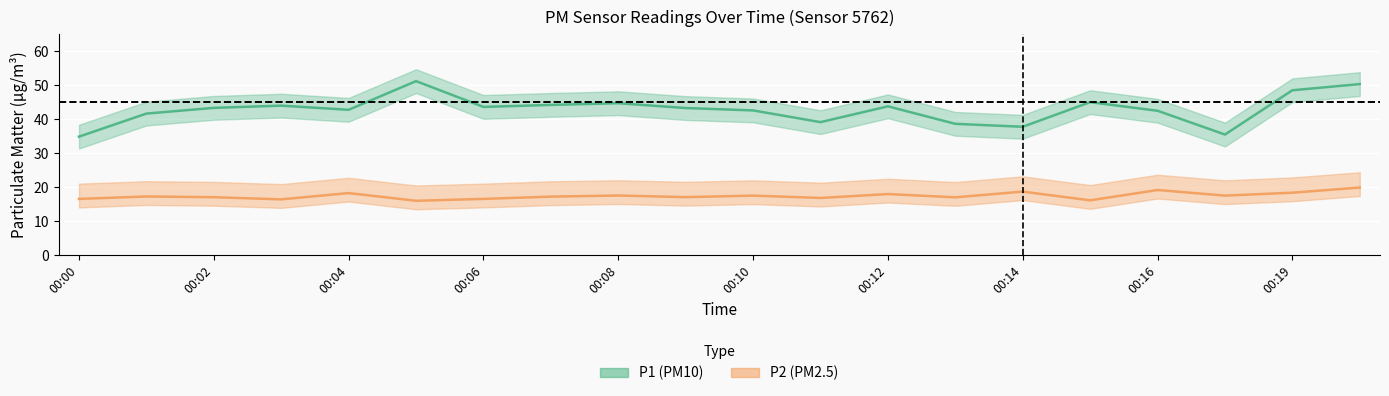

True or false: P1 and P2 intersect in this chart.

False